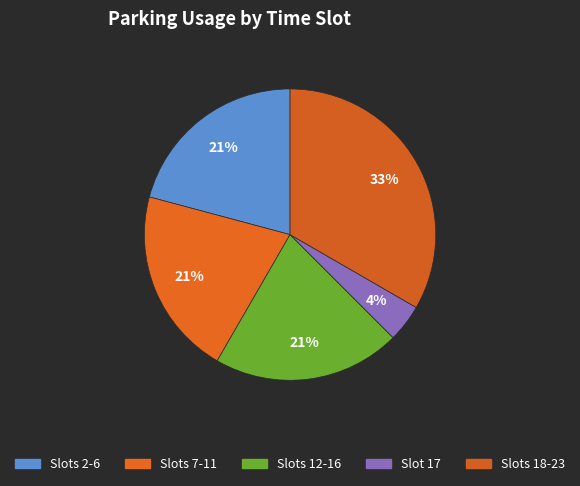

How many segments does this pie chart have?

5